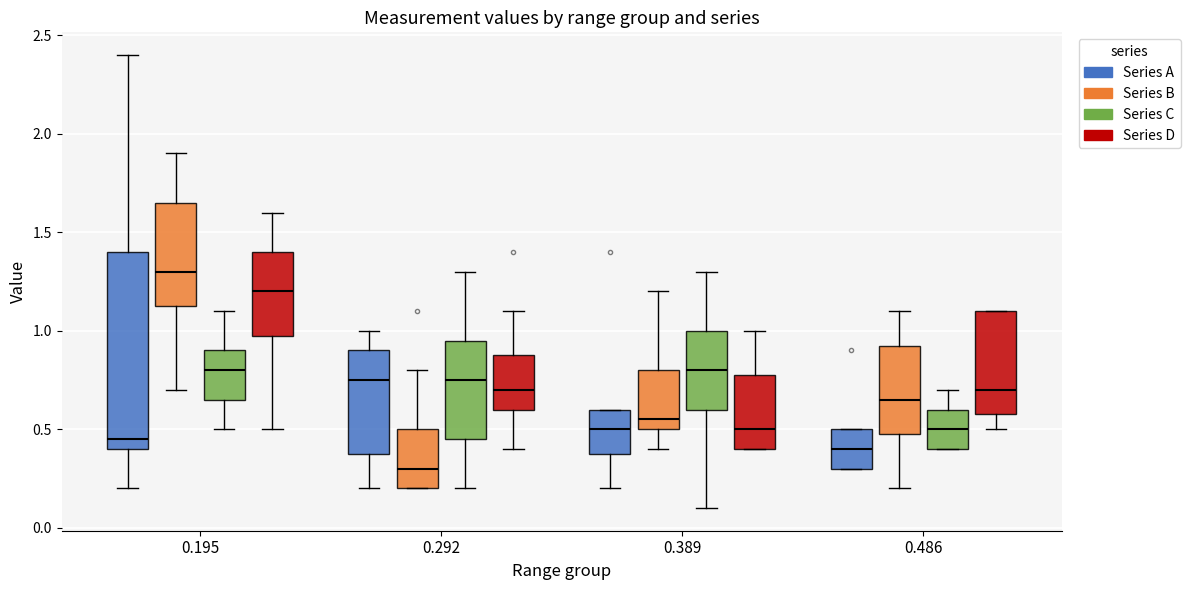

Comparing the boxes themselves (not the whiskers), which one is the tallest?

0.195 (Series A)